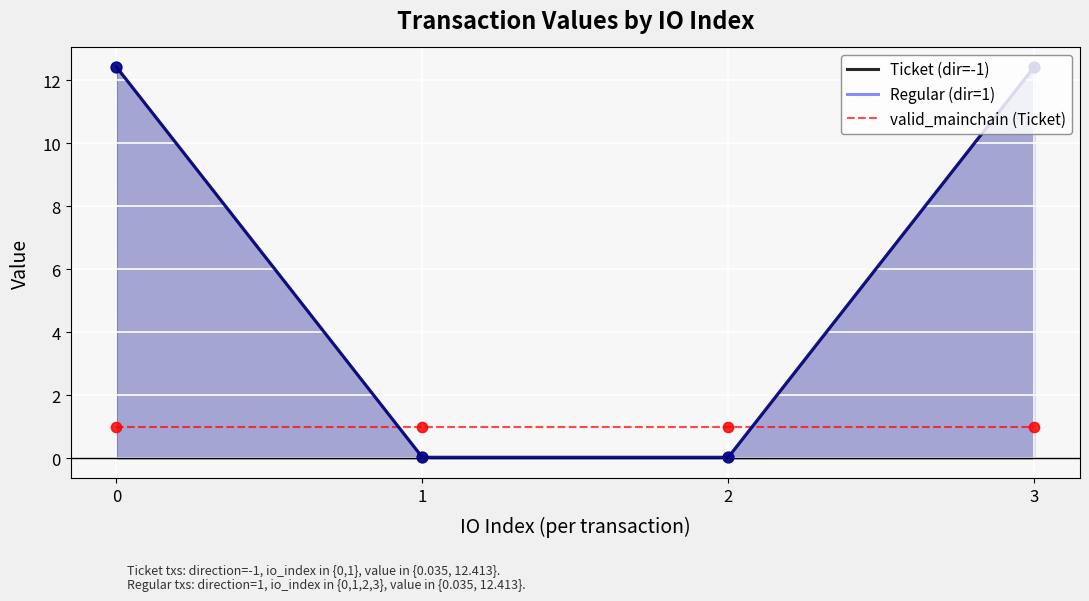

Which series reaches the minimum Y coordinate?

Ticket (dir=-1)